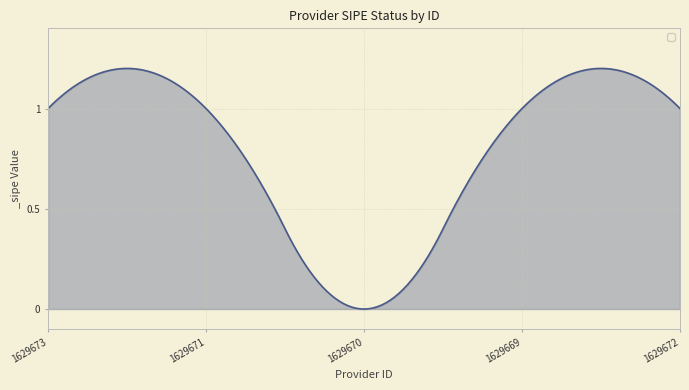

Does the chart display data point markers on the line(s)?

No